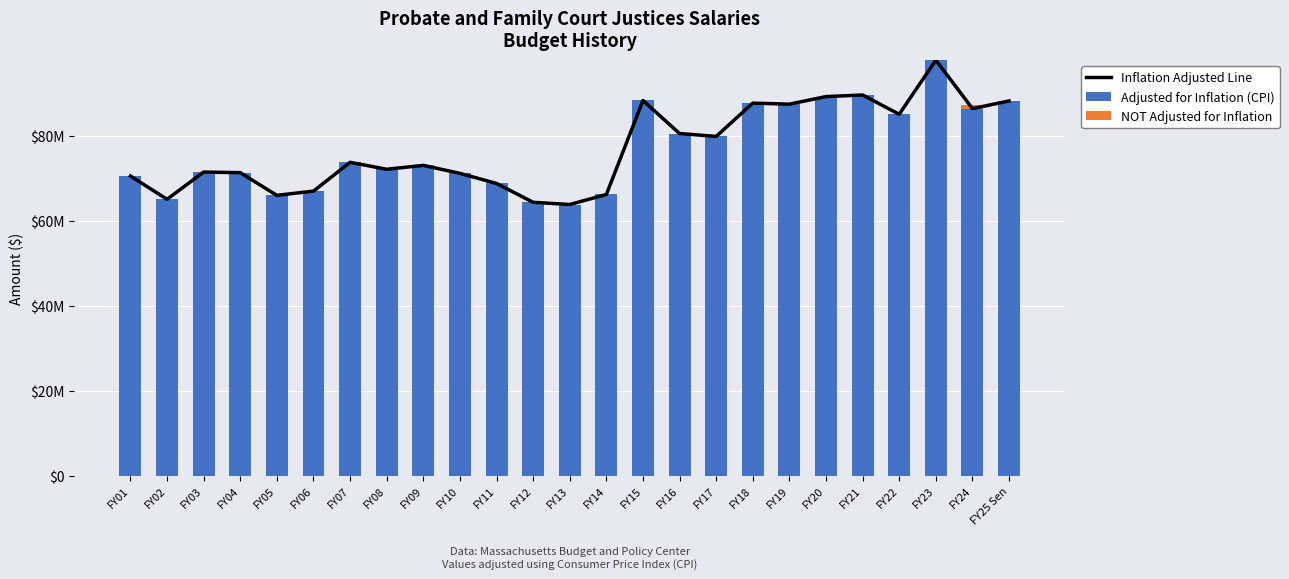

The Adjusted for Inflation (CPI) series shows 89211819 at FY20. True or false?

True